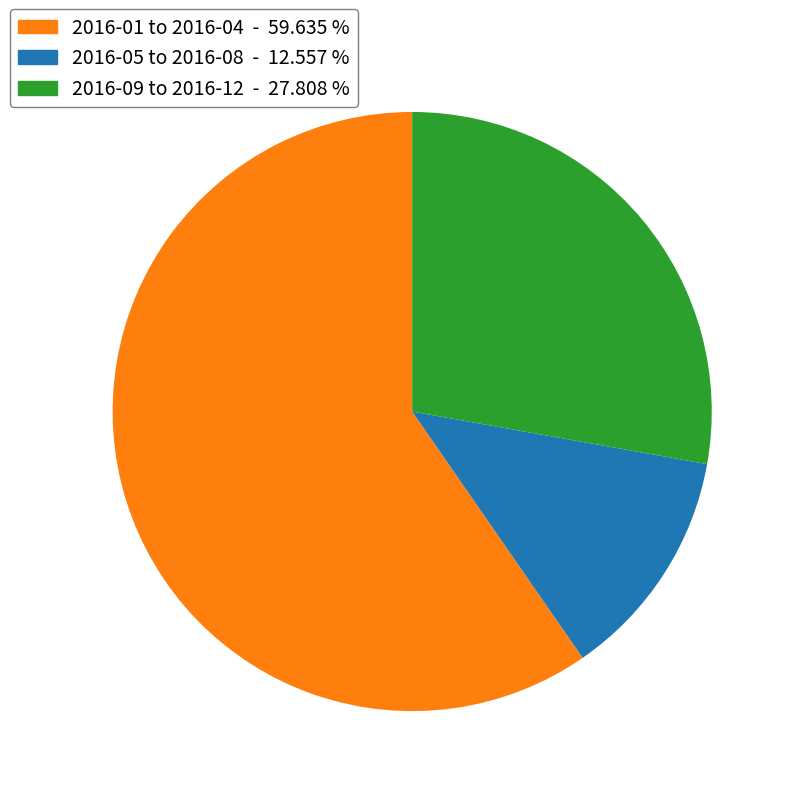

Which slice represents more than half of the pie?

2016-01 to 2016-04 - 59.635 %